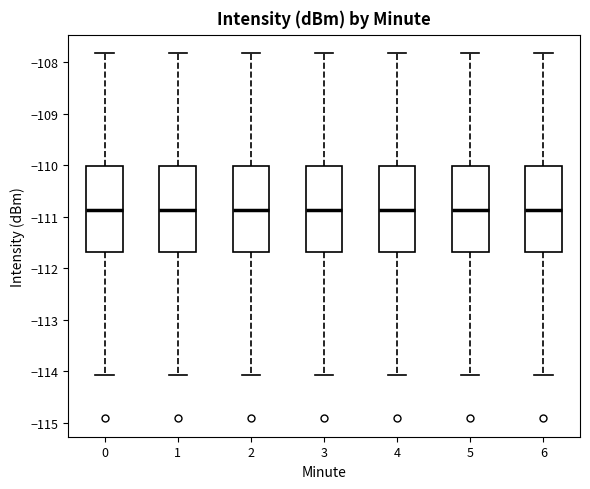

Reading left to right, read every box against the y-axis: the position of its median line, the range the box covers, and the ends of its whiskers. The values are not printed on the chart, so give them approximately, as read against the axis.

0: median -110.9, box -111.7 to -110.0, whiskers -114.1 to -107.8
1: median -110.9, box -111.7 to -110.0, whiskers -114.1 to -107.8
2: median -110.9, box -111.7 to -110.0, whiskers -114.1 to -107.8
3: median -110.9, box -111.7 to -110.0, whiskers -114.1 to -107.8
4: median -110.9, box -111.7 to -110.0, whiskers -114.1 to -107.8
5: median -110.9, box -111.7 to -110.0, whiskers -114.1 to -107.8
6: median -110.9, box -111.7 to -110.0, whiskers -114.1 to -107.8